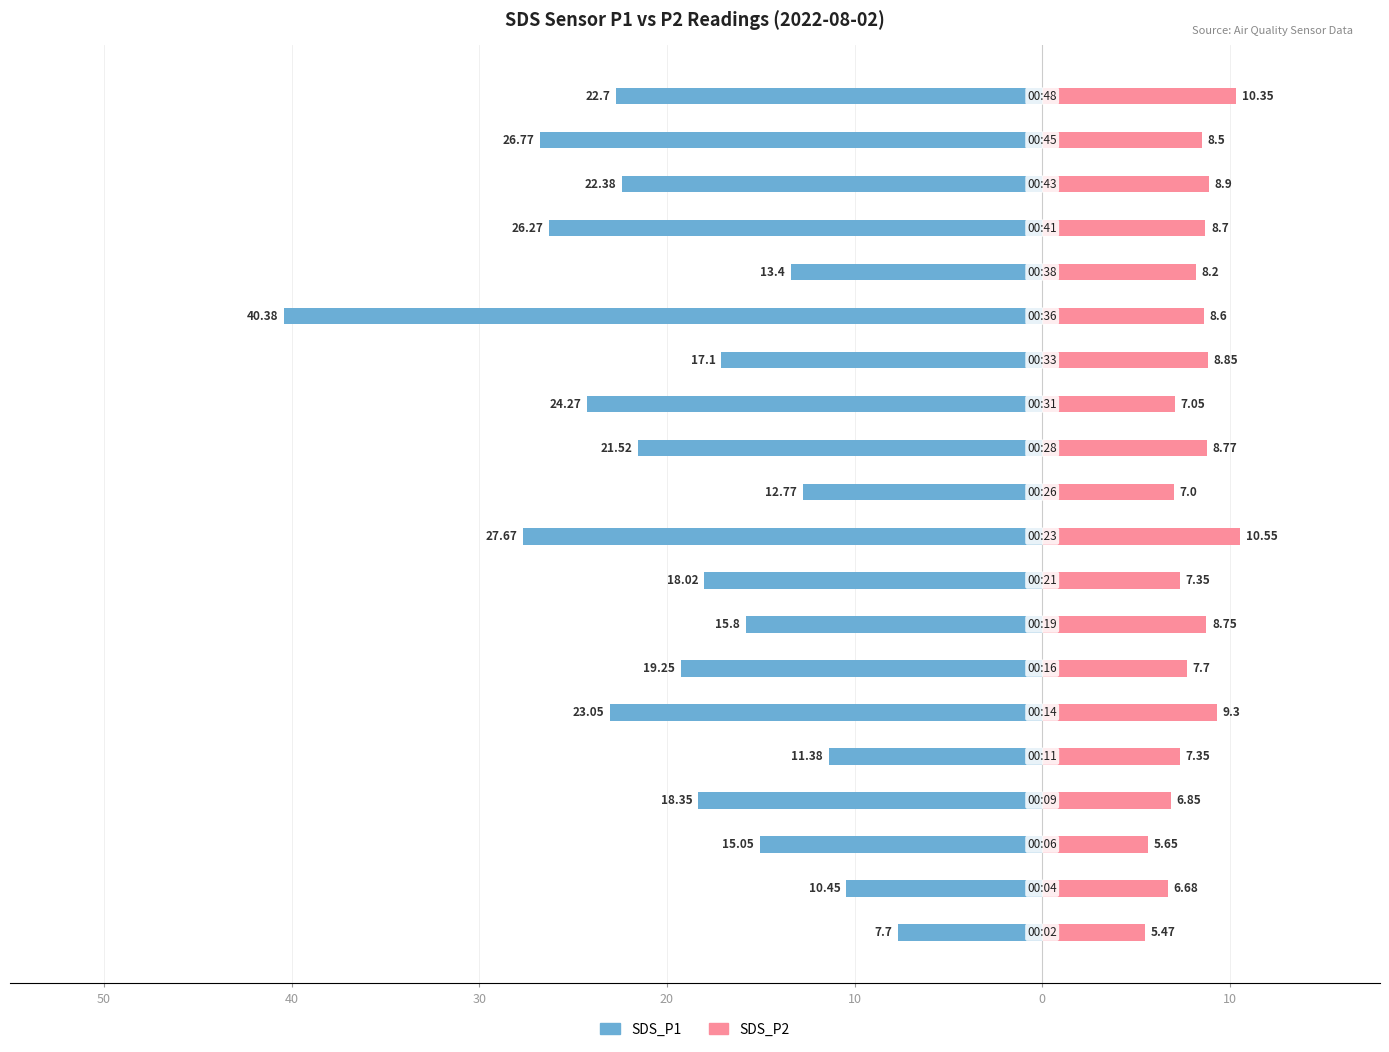

Which series has the widest spread of values?

SDS_P1